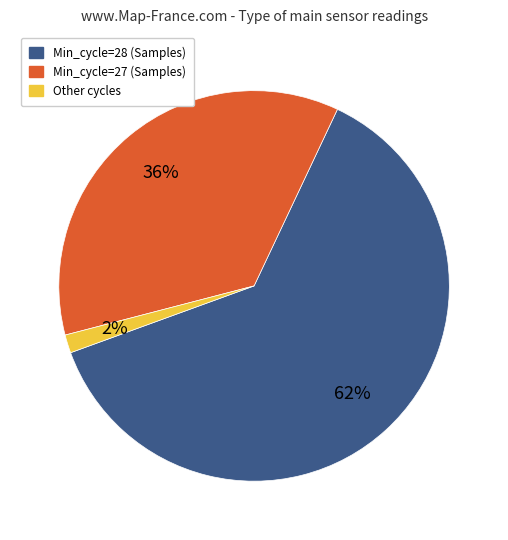

To the nearest percent, what is the average slice percentage?

33%